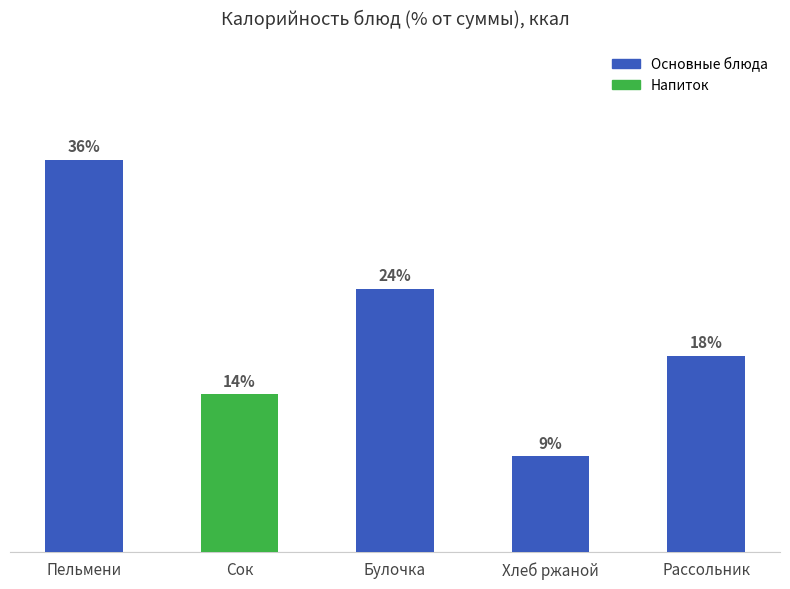

Are the bars horizontal?

No